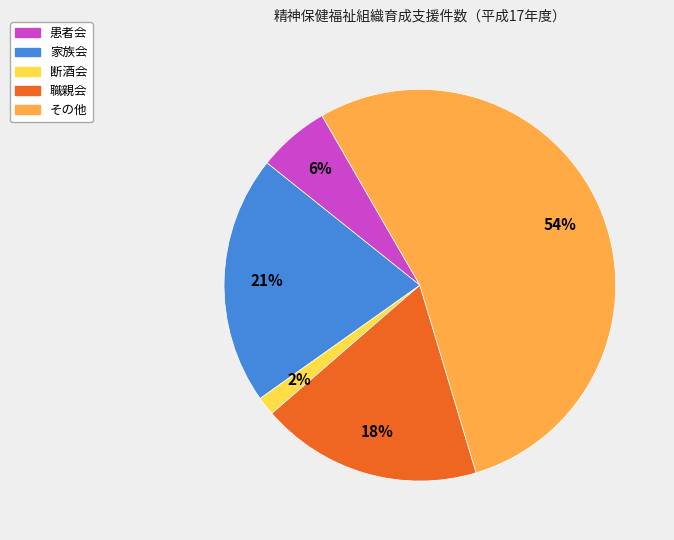

Is the sum of 患者会 and 職親会 greater than half?

No